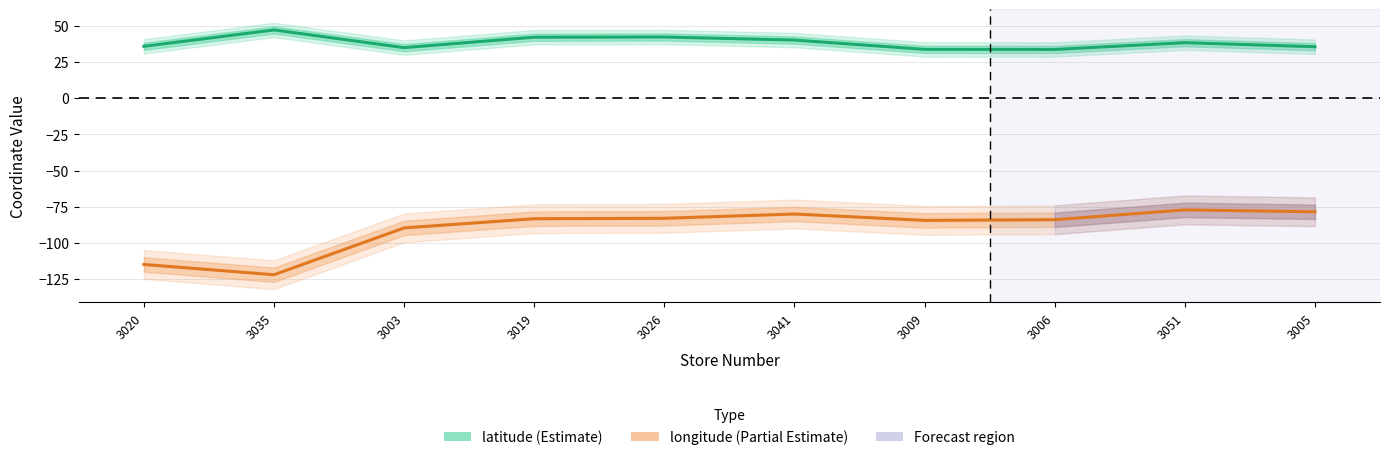

True or false: latitude has more than 2 points higher than both neighbors.

True